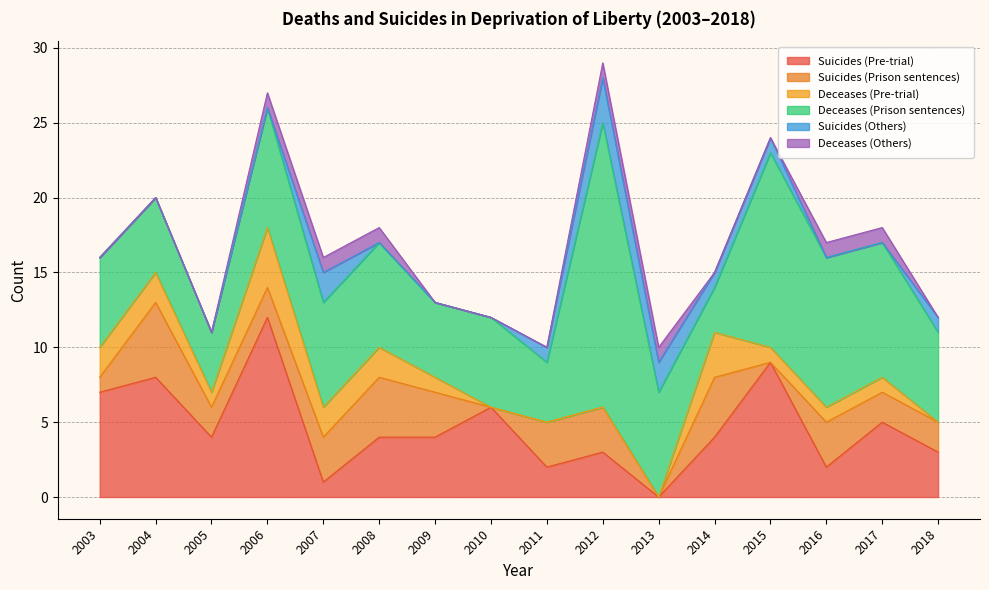

Reading left to right, transcribe all the data shown in this chart.

Suicides (Pre-trial): 7	8	4	12	1	4	4	6	2	3	0	4	9	2	5	3
Suicides (Prison sentences): 1	5	2	2	3	4	3	0	3	3	0	4	0	3	2	2
Deceases (Pre-trial): 2	2	1	4	2	2	1	0	0	0	0	3	1	1	1	0
Deceases (Prison sentences): 6	5	4	8	7	7	5	6	4	19	7	3	13	10	9	6
Suicides (Others): 0	0	0	0	2	0	0	0	1	3	2	1	1	0	0	1
Deceases (Others): 0	0	0	1	1	1	0	0	0	1	1	0	0	1	1	0